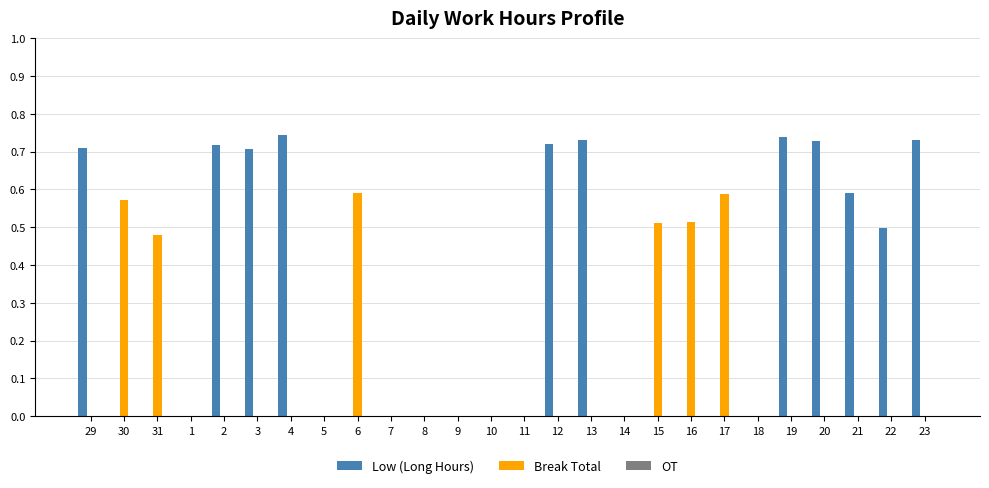

True or false: Low (Long Hours) has a value of 1.3 at 4.

False